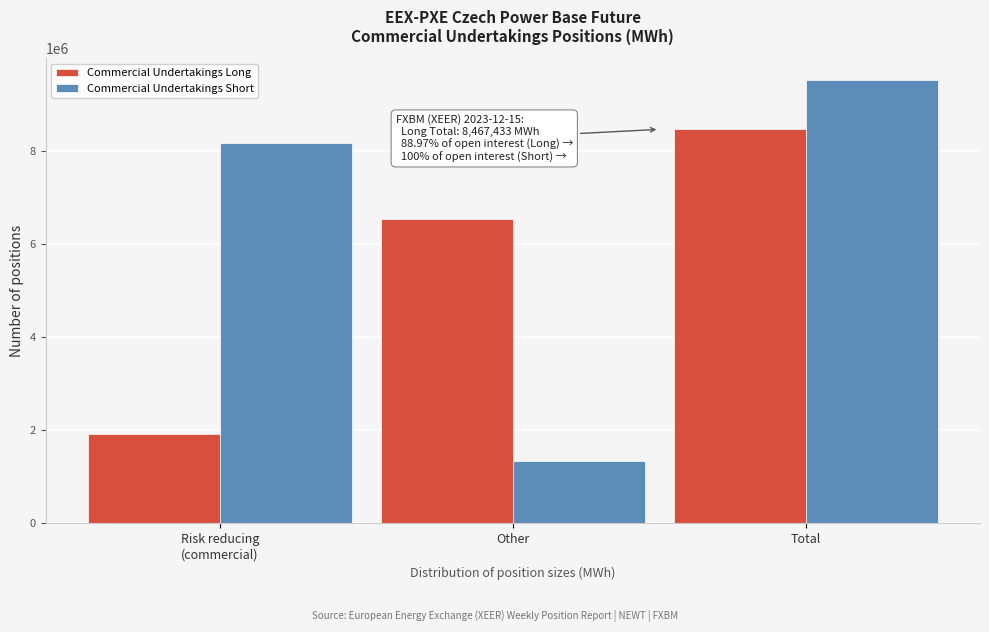

Reading right to left, transcribe all the data shown in this chart.

Commercial Undertakings Long: 8467433	6546855	1920578
Commercial Undertakings Short: 9517094	1342998	8174096